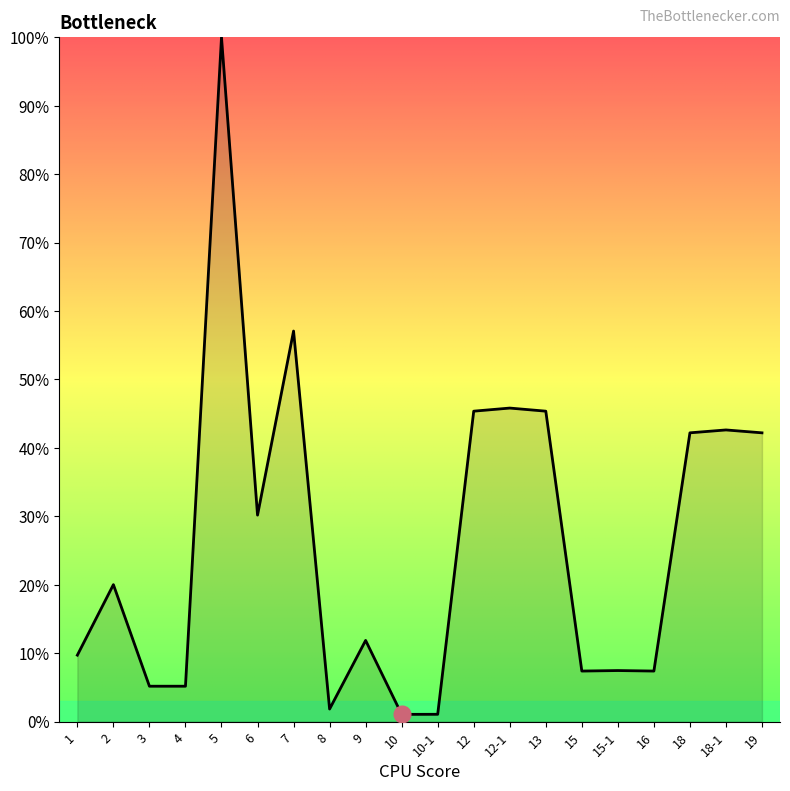

True or false: the data has more than 2 interior local peaks.

True